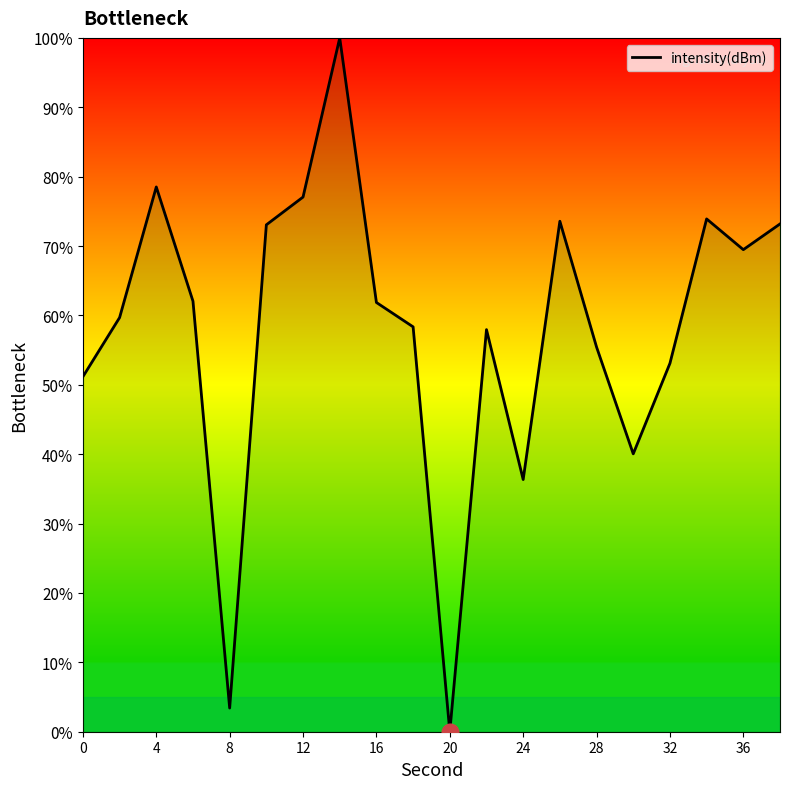

What is the maximum value shown in the chart?

100.0